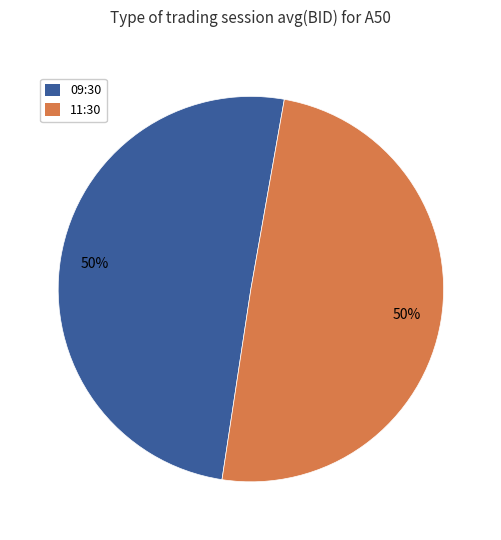

Is it true that 09:30 is 50% of the pie?

True